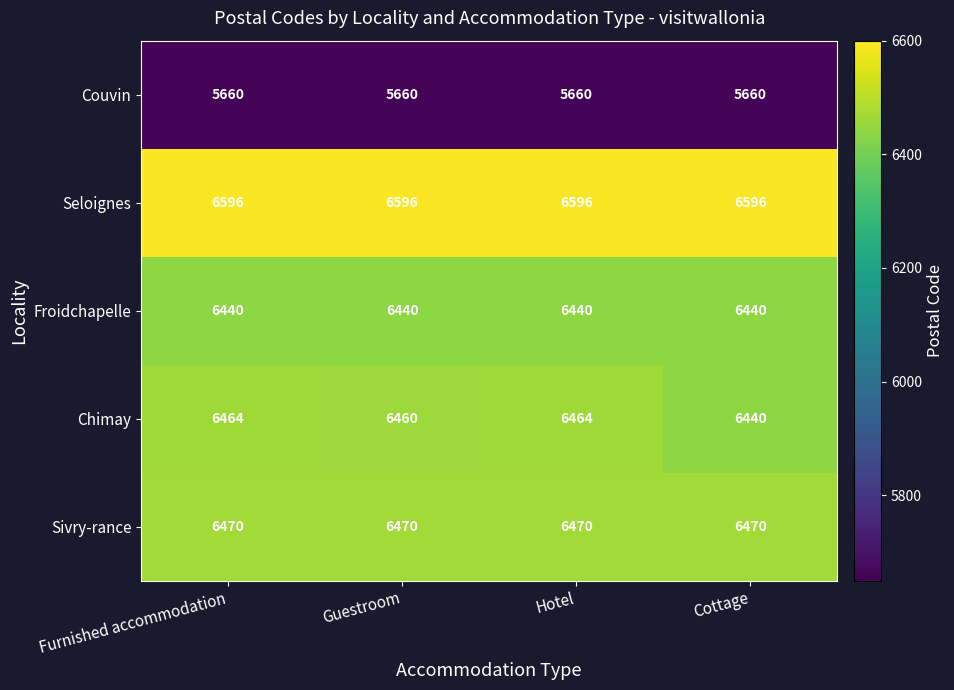

Reading left to right, extract all data points from this chart.

Couvin: Furnished accommodation=5660	Guestroom=5660	Hotel=5660	Cottage=5660
Seloignes: Furnished accommodation=6596	Guestroom=6596	Hotel=6596	Cottage=6596
Froidchapelle: Furnished accommodation=6440	Guestroom=6440	Hotel=6440	Cottage=6440
Chimay: Furnished accommodation=6464	Guestroom=6460	Hotel=6464	Cottage=6440
Sivry-rance: Furnished accommodation=6470	Guestroom=6470	Hotel=6470	Cottage=6470